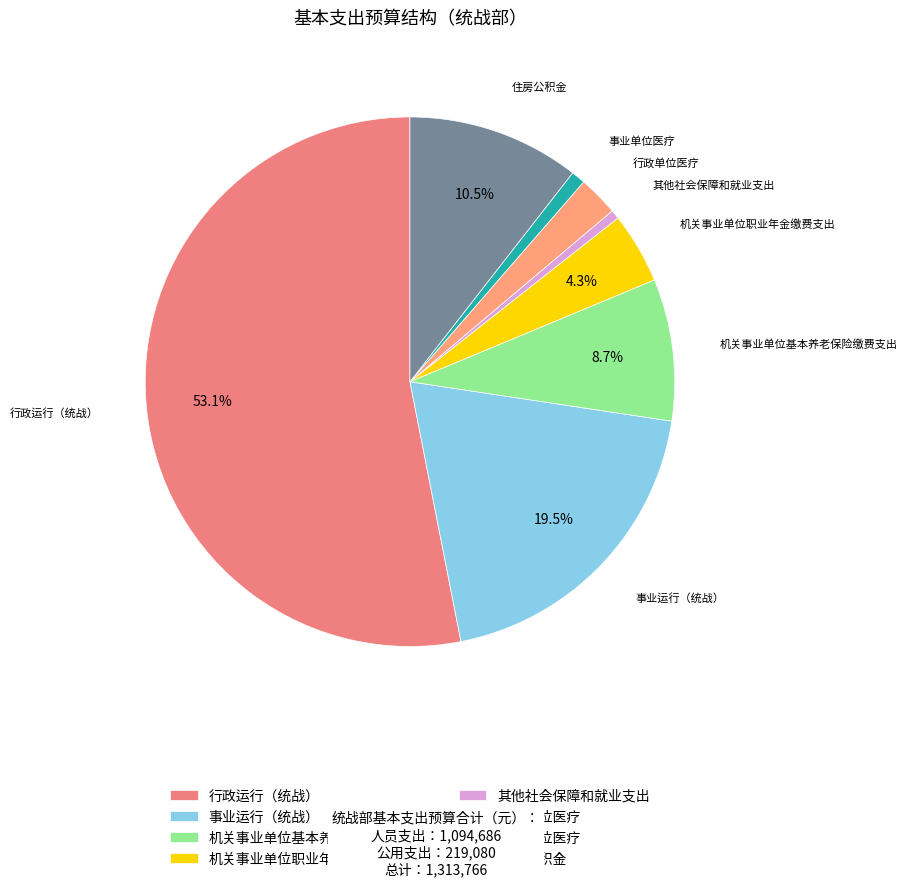

Is there any slice that represents more than half of the pie?

Yes